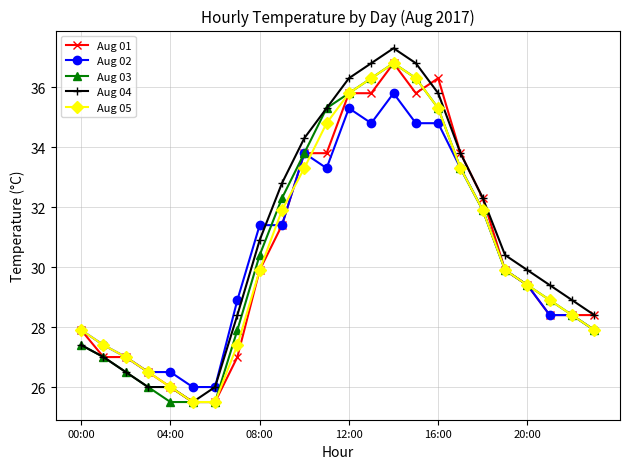

What is the sum of all Aug 03 values?

733.3